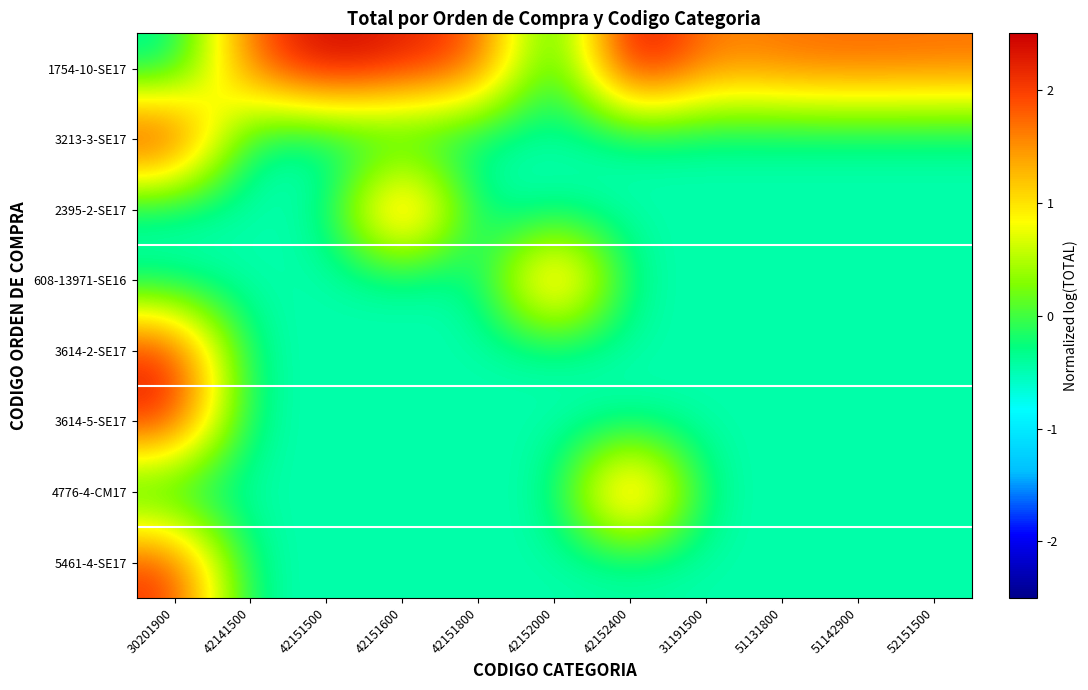

Count the number of categories in the chart.

11